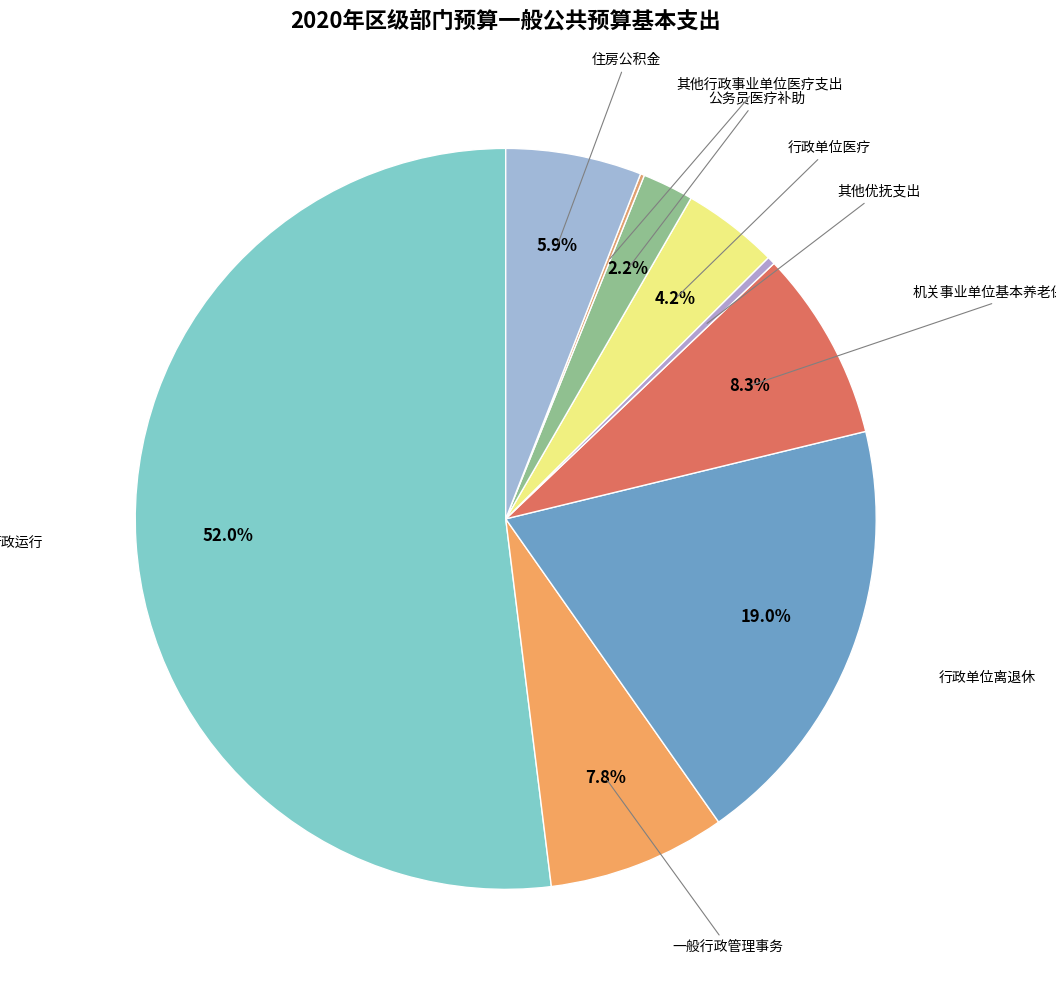

What is the majority slice?

行政运行